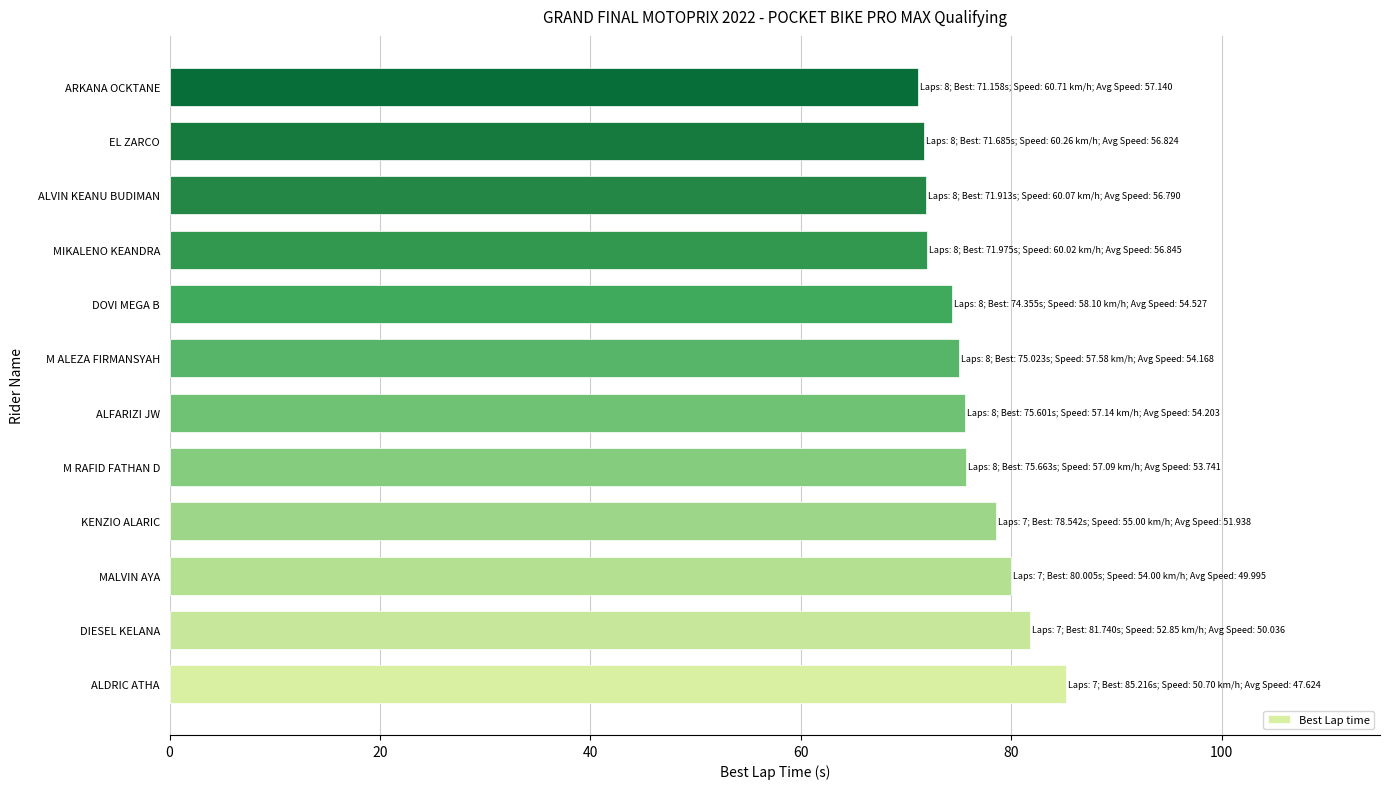

What is the smallest value displayed?

71.2